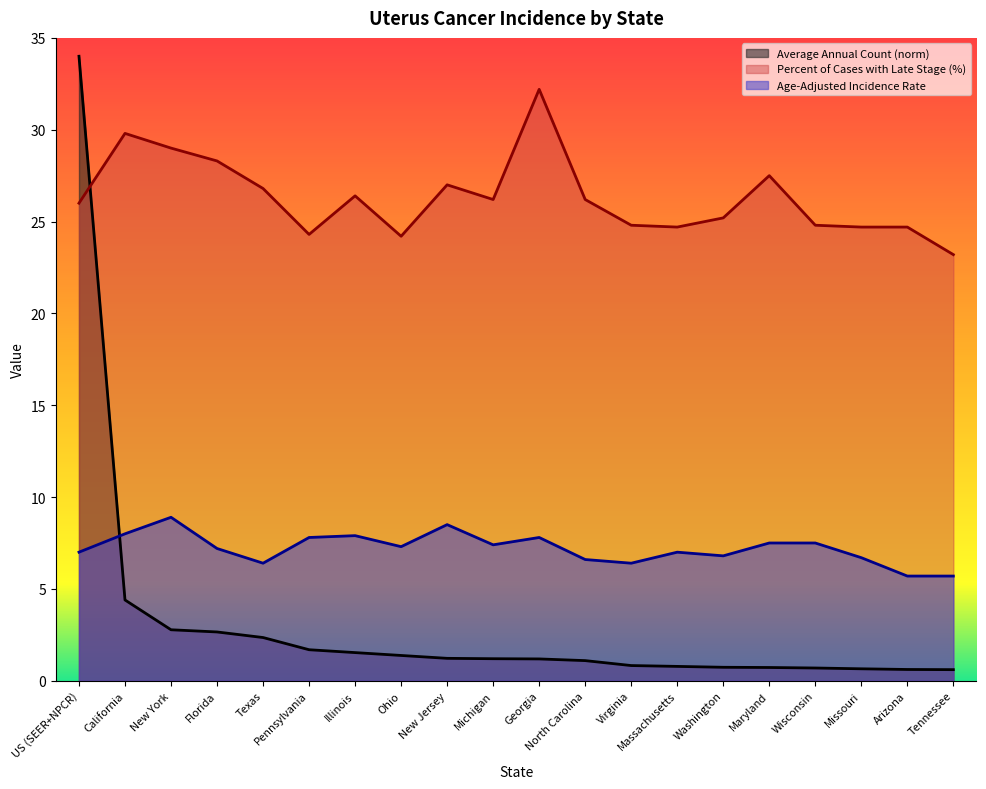

What is the label of the 14th point from the left?

Massachusetts